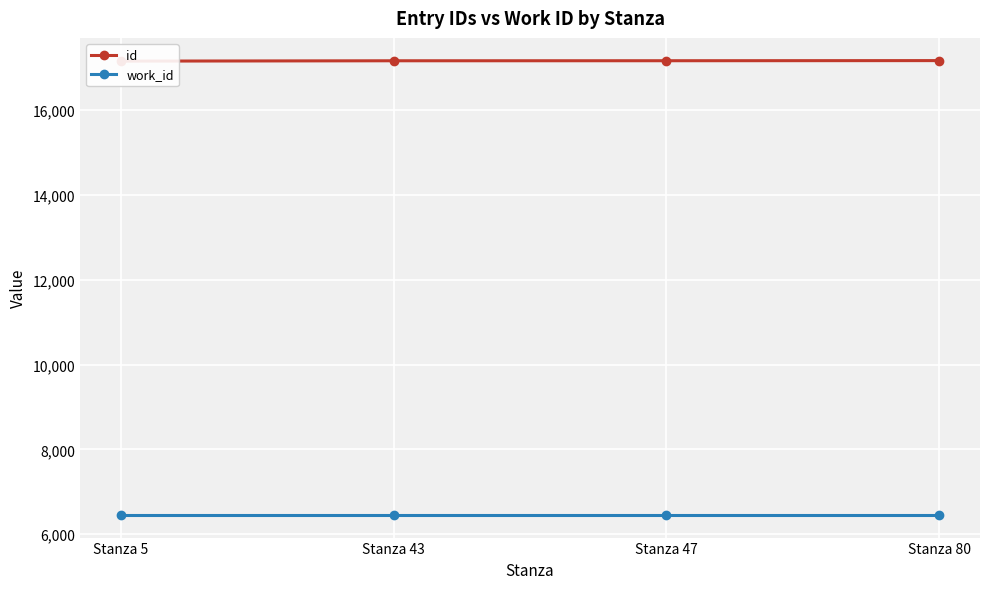

Which has a higher value, Stanza 80 or Stanza 5?

Stanza 80